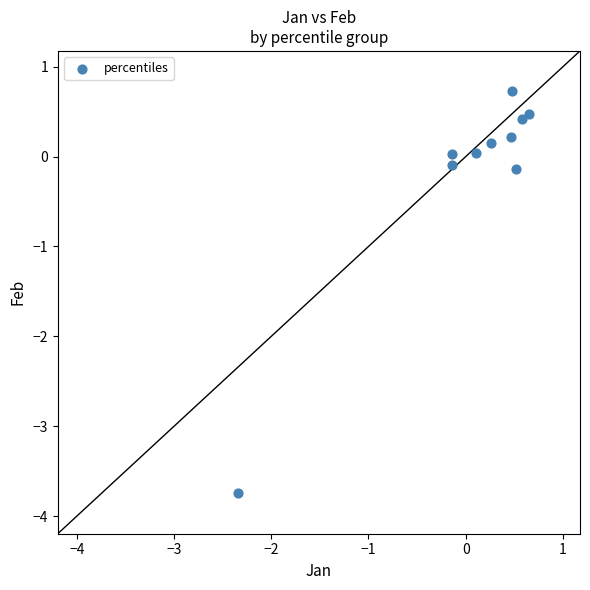

What is the range of X values (max minus min)?

3.0